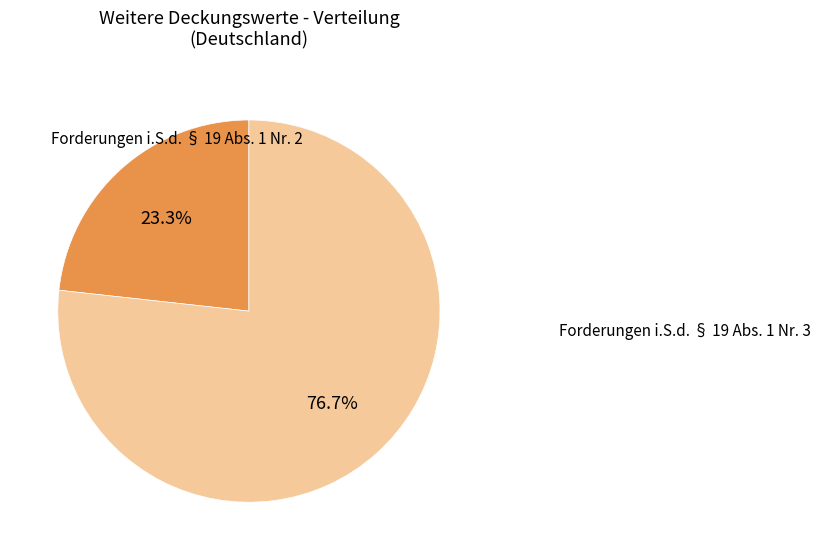

Does any single category account for the majority?

Yes